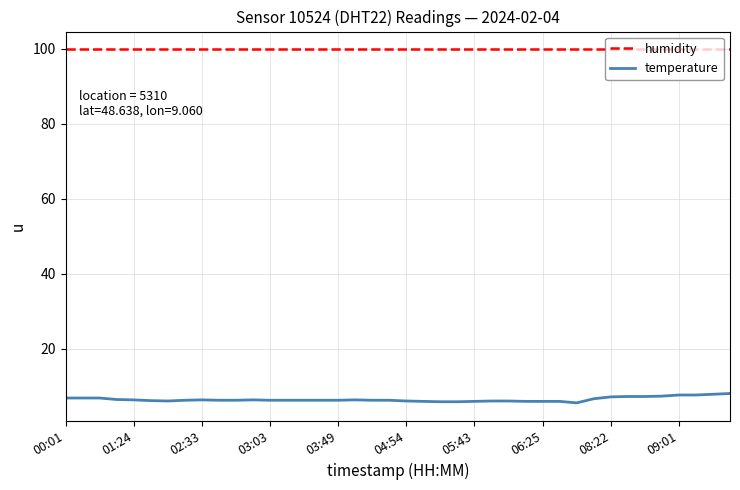

Rank the series by their average value, from lowest to highest.

temperature, humidity